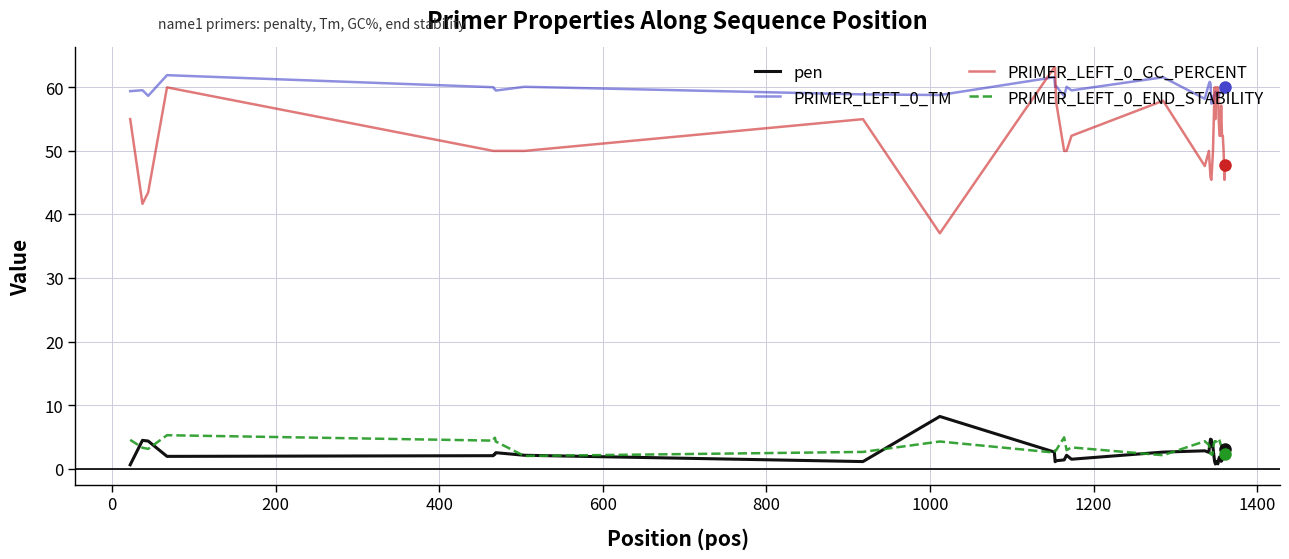

True or false: PRIMER_LEFT_0_TM and PRIMER_LEFT_0_END_STABILITY cross at least once.

False